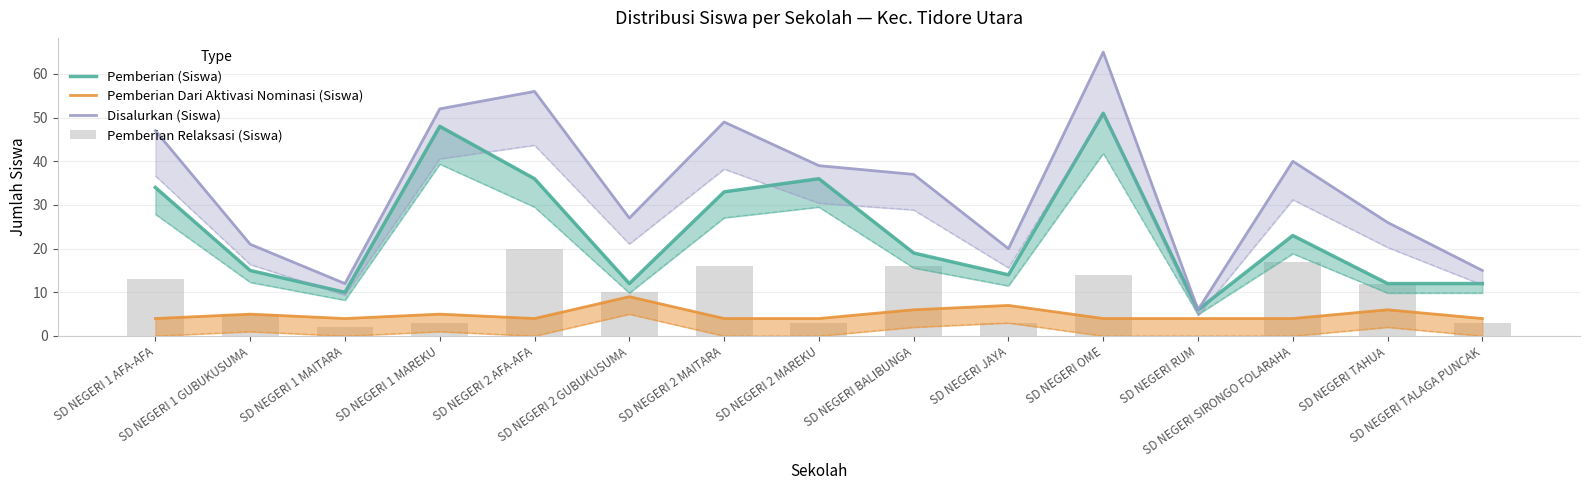

Is it true that Disalurkan (Siswa) equals 6 at SD NEGERI TAHUA?

False